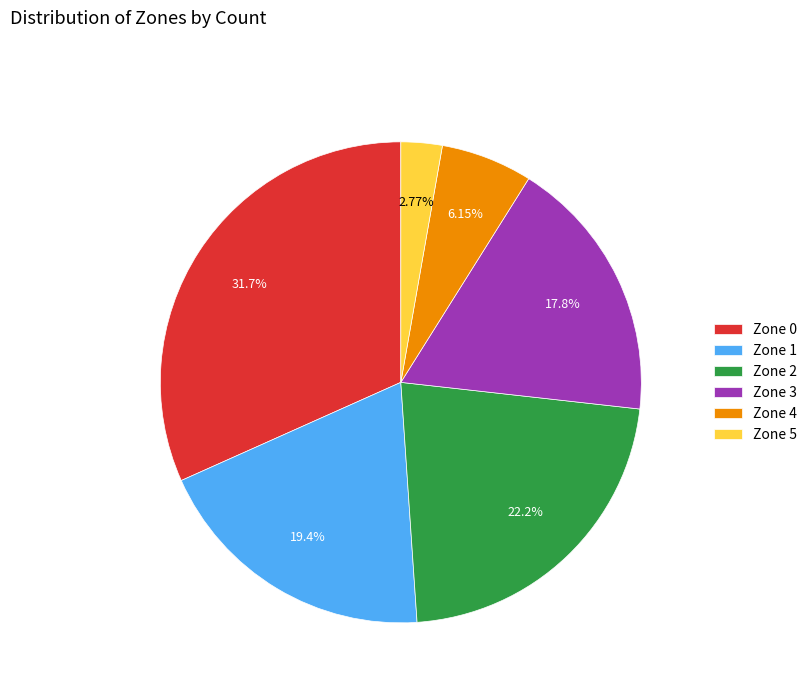

To the nearest percent, what is the combined percentage of Zone 5 and Zone 0?

34%